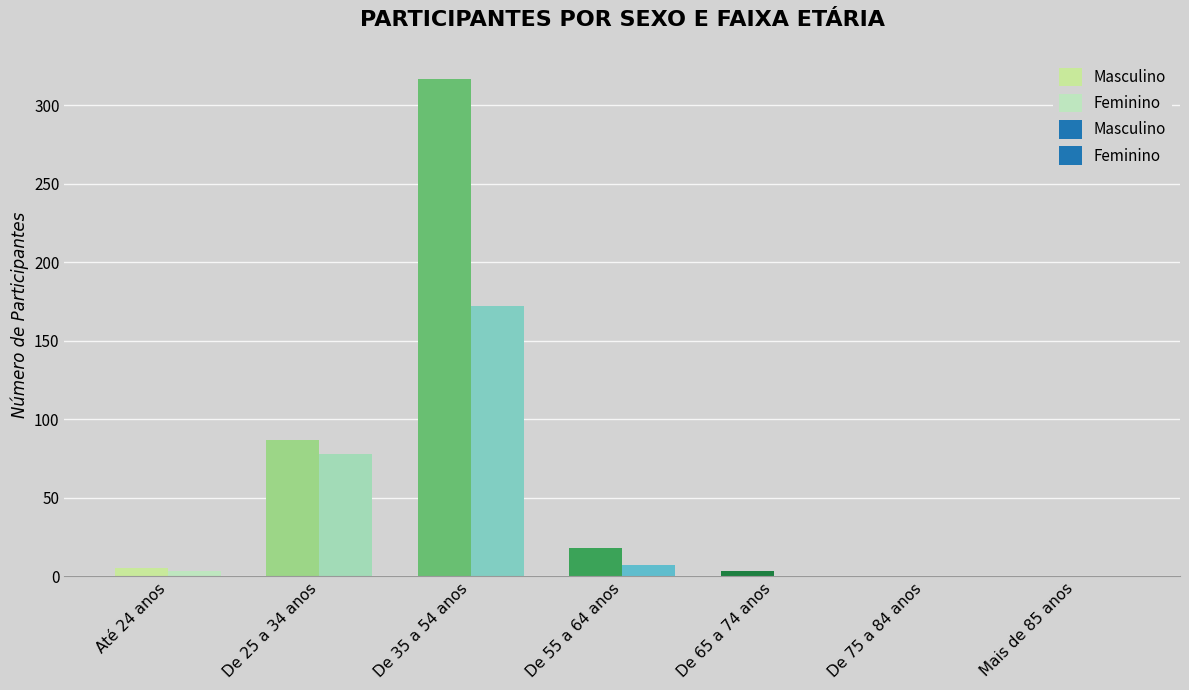

How many data points in Feminino are less than 3?

3